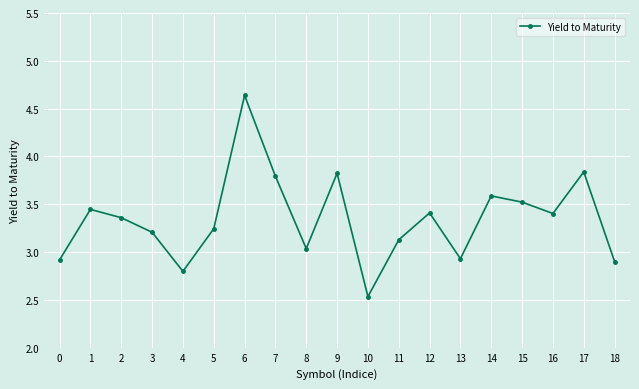

True or false: the data shows 5.8 at 7.

False